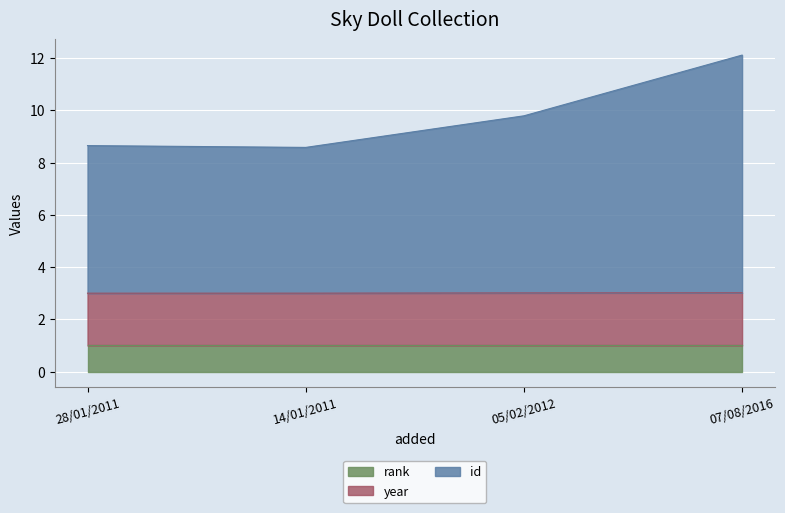

True or false: year and id cross at least once.

False